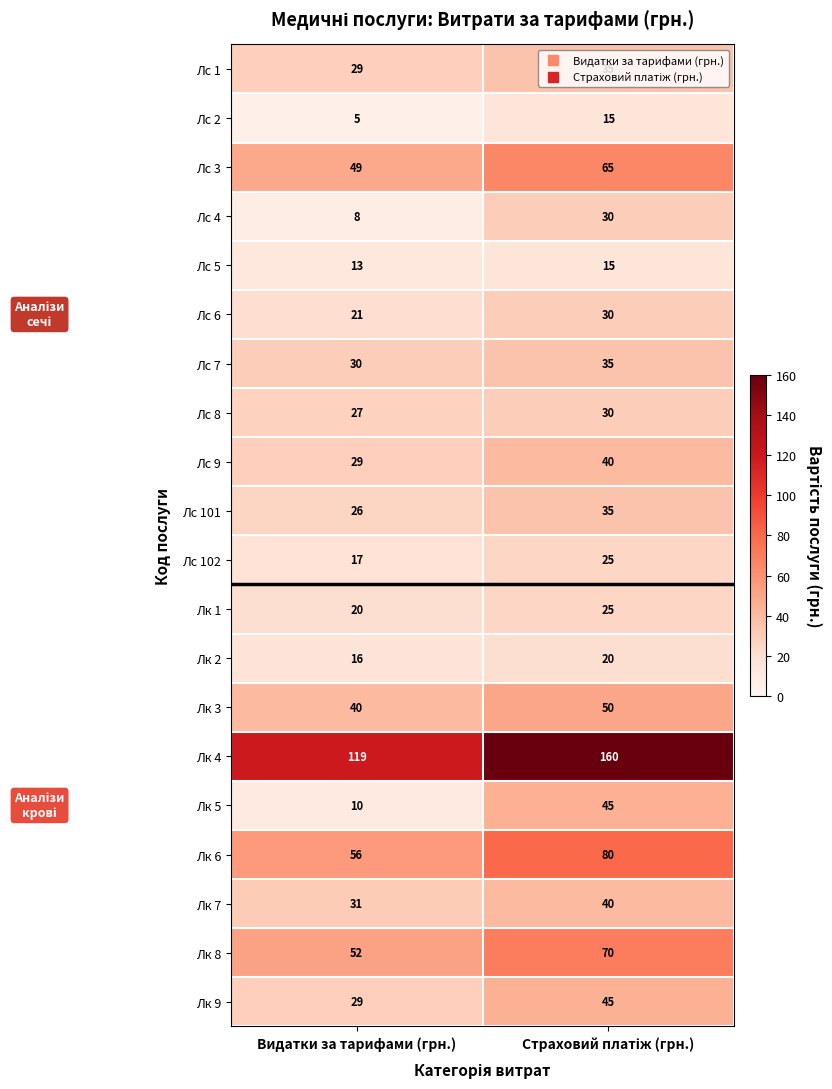

The value of Лк 8 at Видатки за тарифами (грн.) is 52. True or false?

True